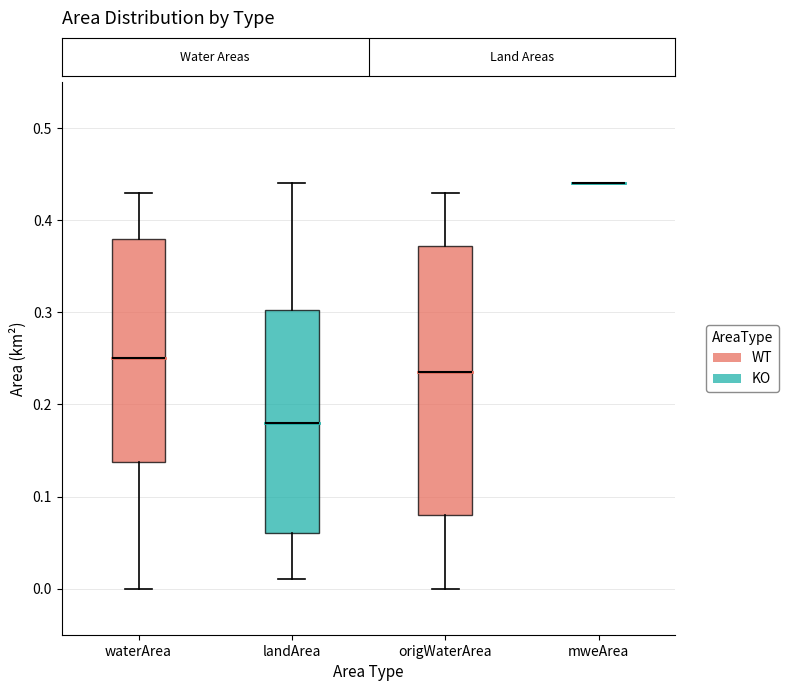

Comparing the boxes themselves (not the whiskers), which one is the tallest?

origWaterArea